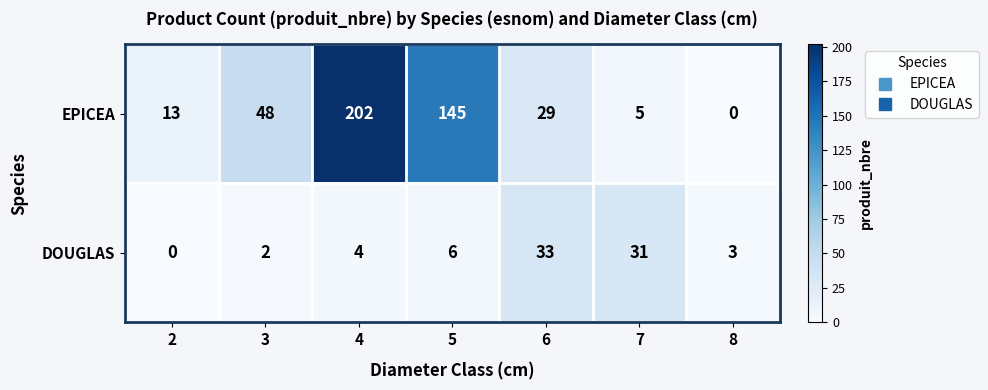

Reading right to left, extract all data points from this chart.

EPICEA: 8=0	7=5	6=29	5=145	4=202	3=48	2=13
DOUGLAS: 8=3	7=31	6=33	5=6	4=4	3=2	2=0